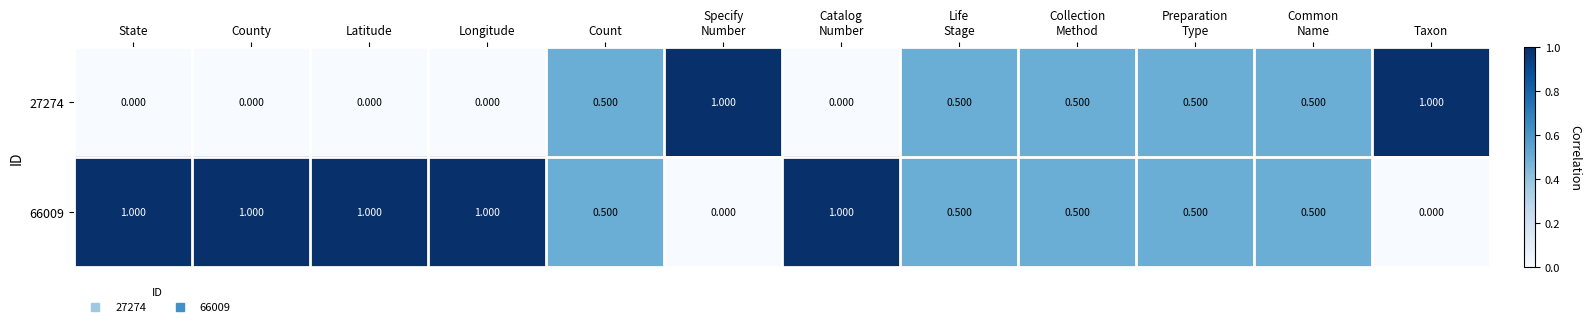

Rank the series by their average value, from lowest to highest.

27274, 66009